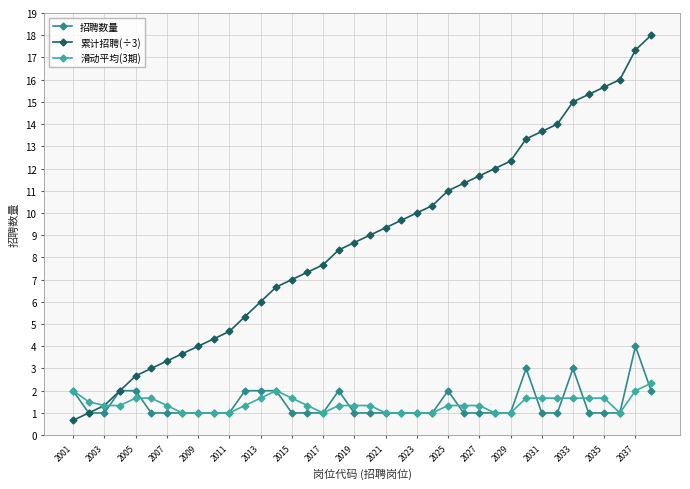

Count the 滑动平均(3期) values in the range 1 to 2.

37